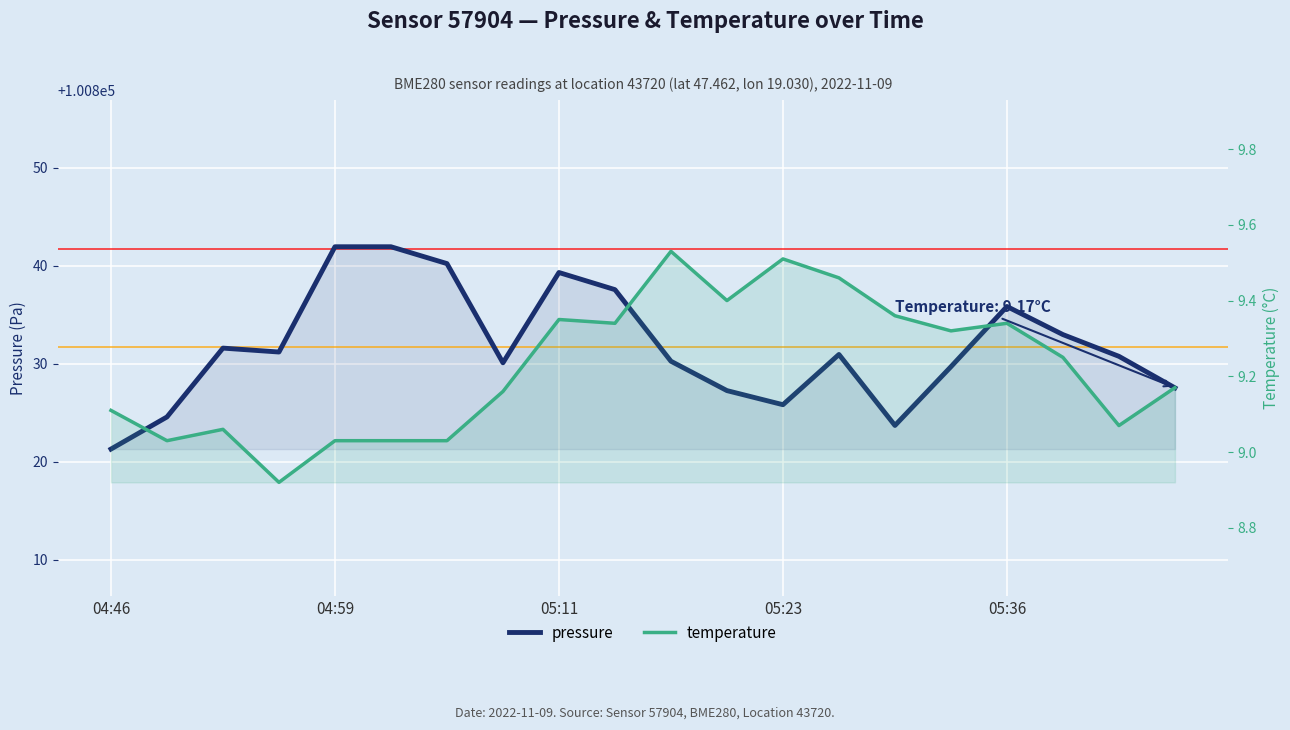

Is the value of temperature at 05:23 greater than the value of pressure at 5?

No